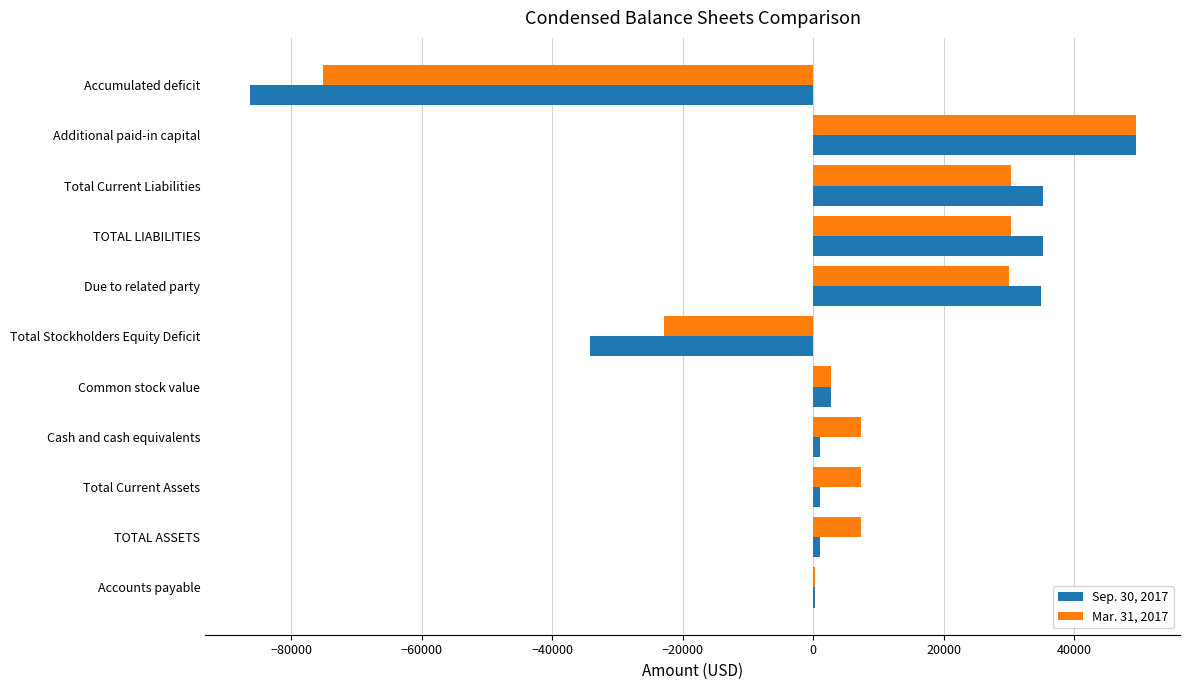

What is the sum of all Mar. 31, 2017 values?

67275